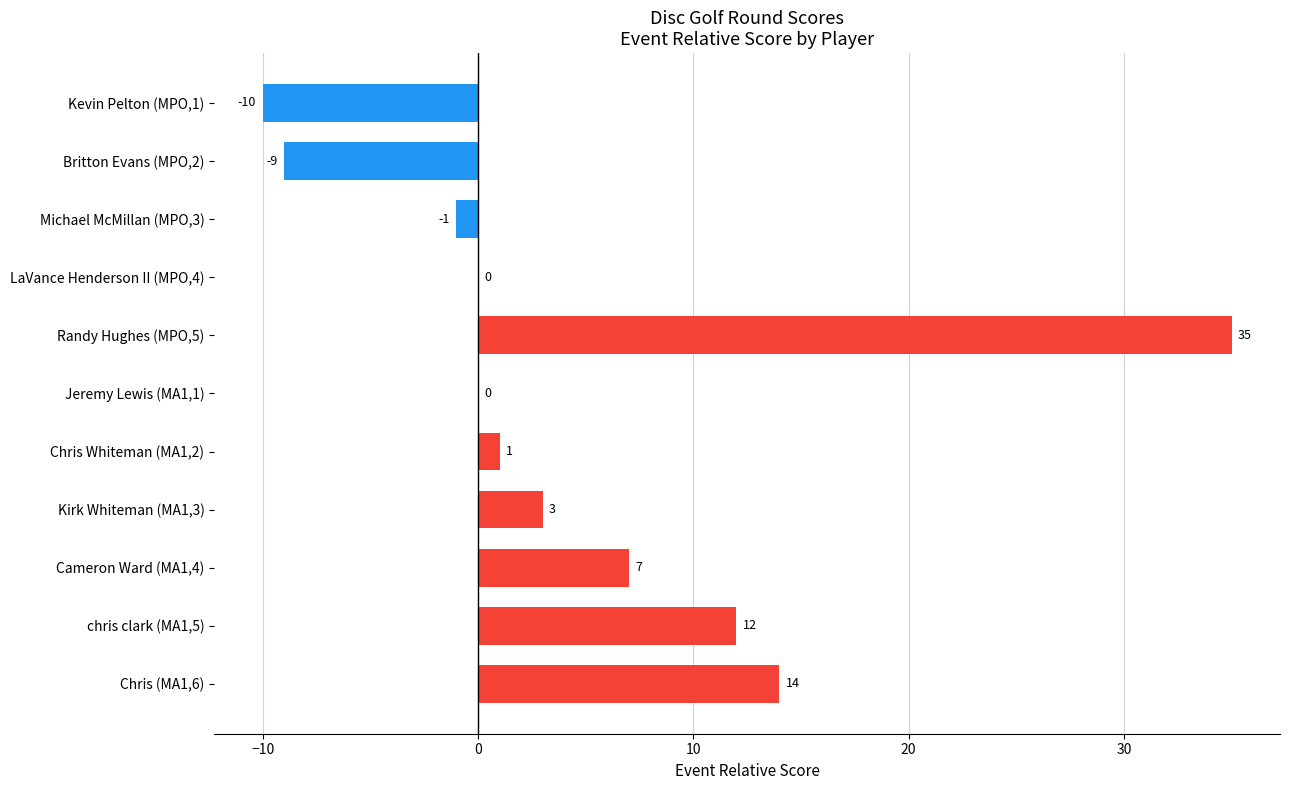

Where is the data nearest to the value 12?

chris clark (MA1,5)